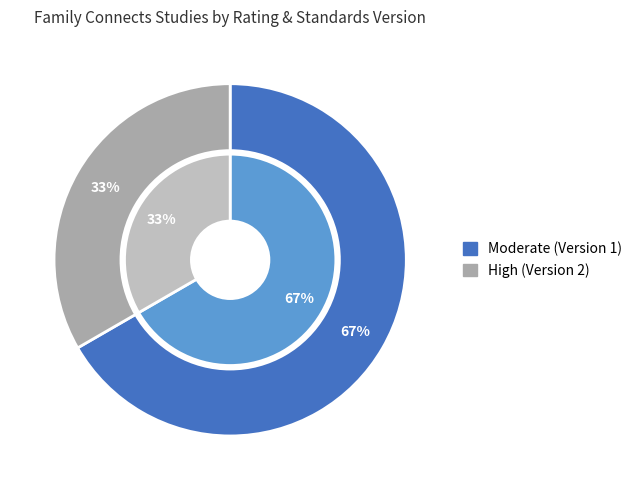

To the nearest percent, what portion does Moderate (Version 1) represent?

67%